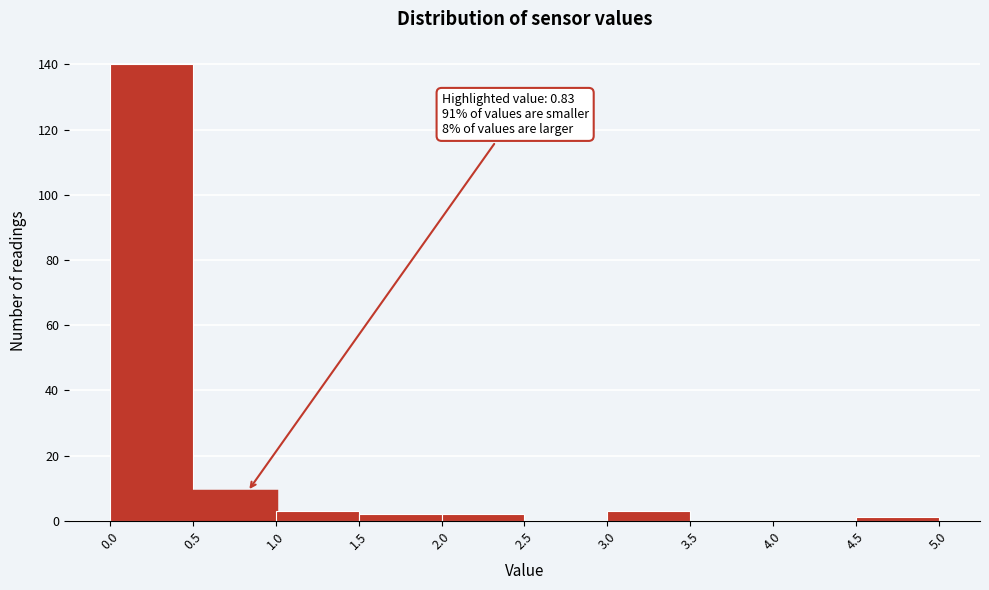

Over which range of the x-axis is the bar tallest?

0.0 to 0.5